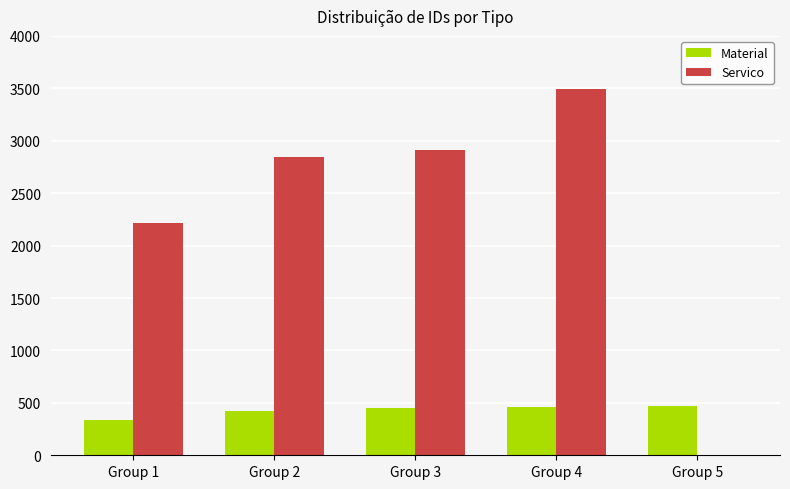

How many data points in Material are above 450?

3